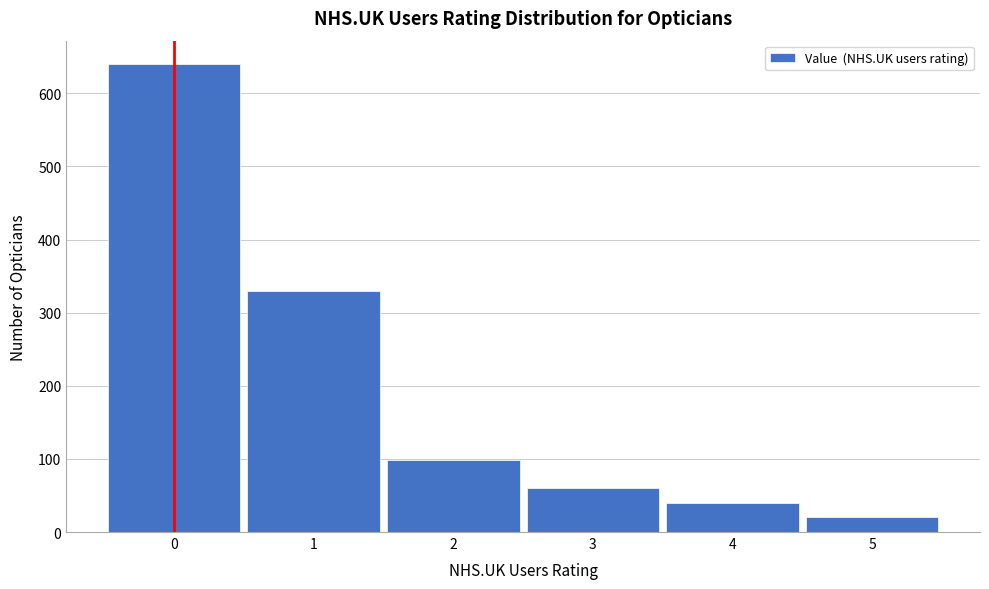

Reading left to right, extract all data points from this chart.

640	330	99	60	40	20